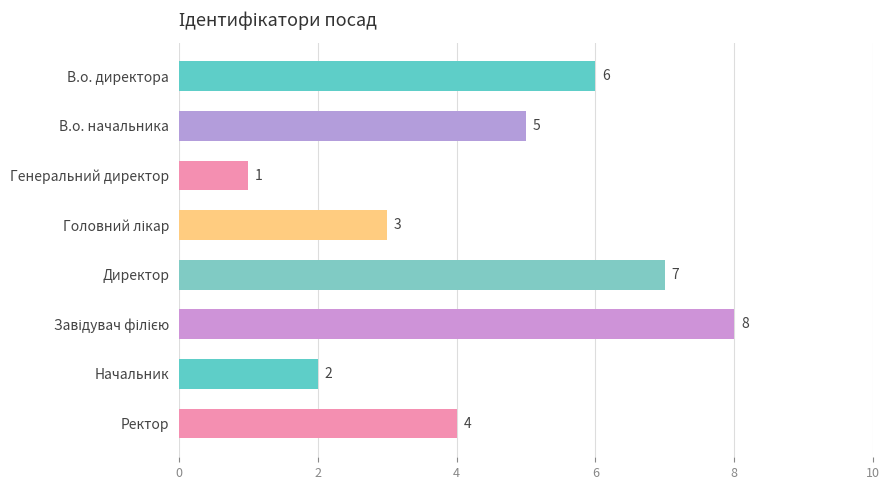

Between В.о. начальника and Генеральний директор, which is larger?

В.о. начальника